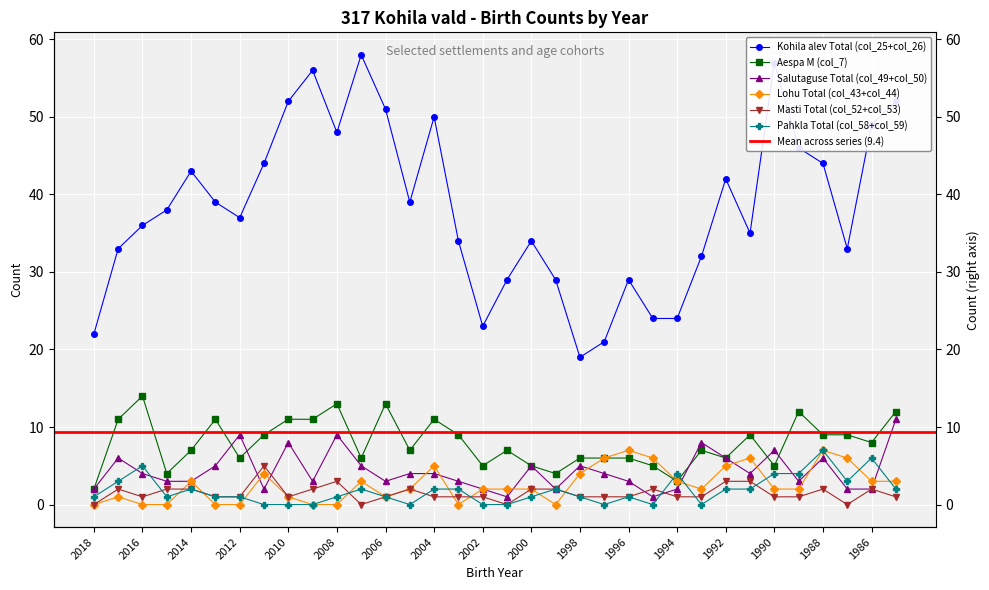

Which series changed the most between 2009 and 1987?

Kohila alev Total (col_25+col_26)